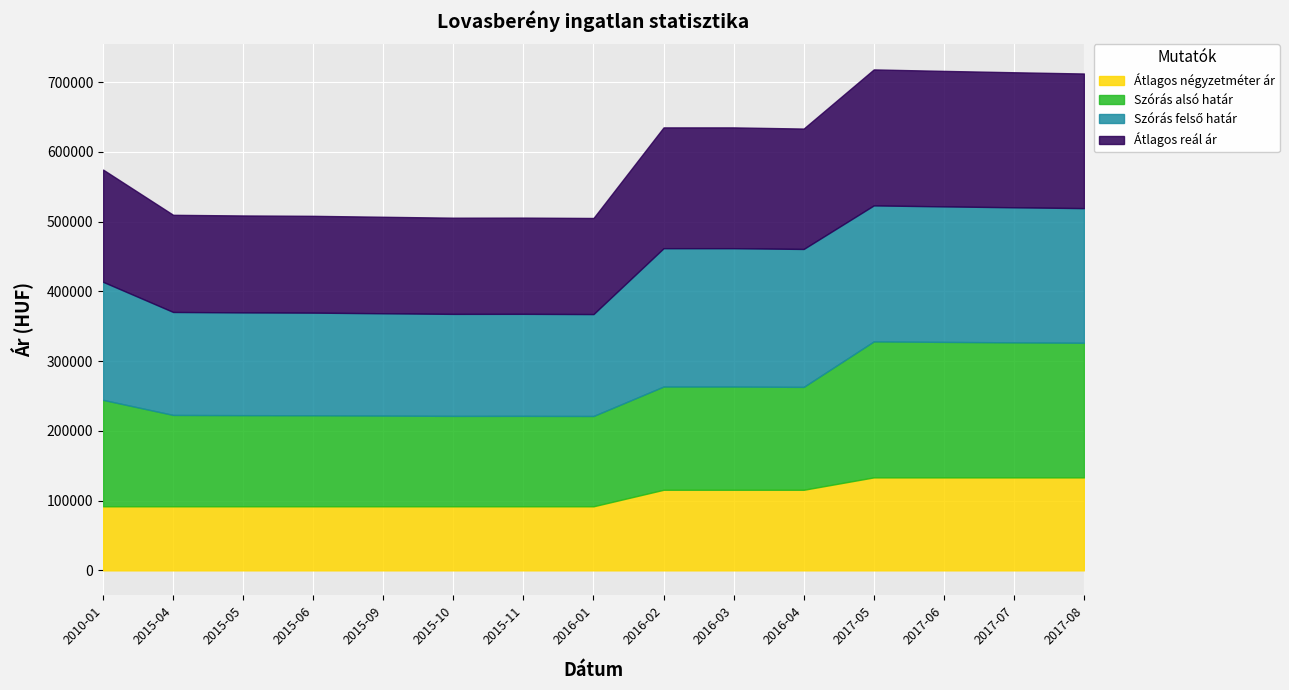

Is the value of Átlagos reál ár at 2015-11 greater than the value of Szórás alsó határ at 2017-07?

No